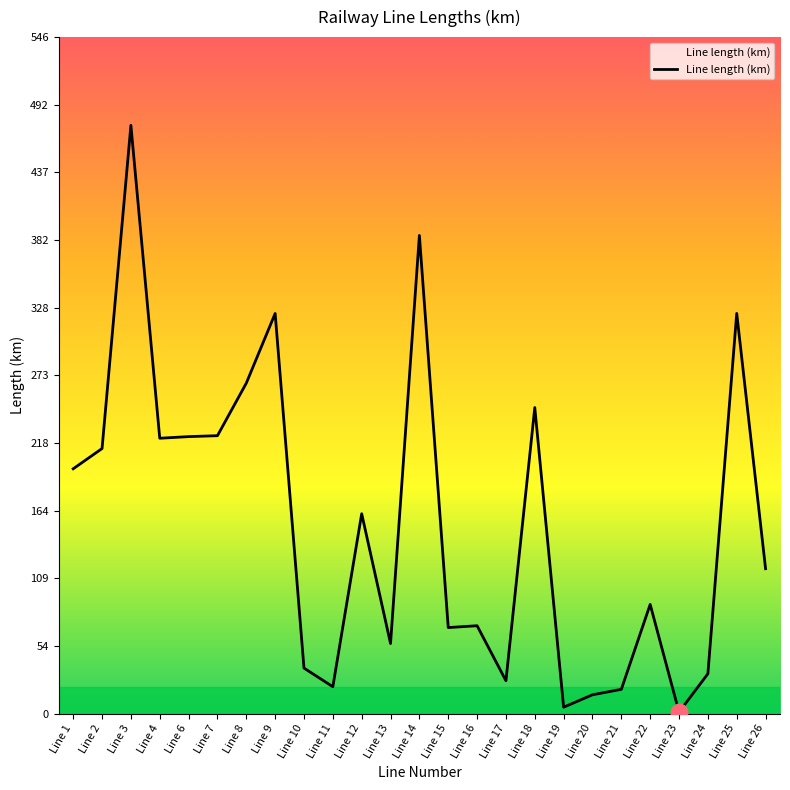

What is the minimum value shown in the chart?

1.2